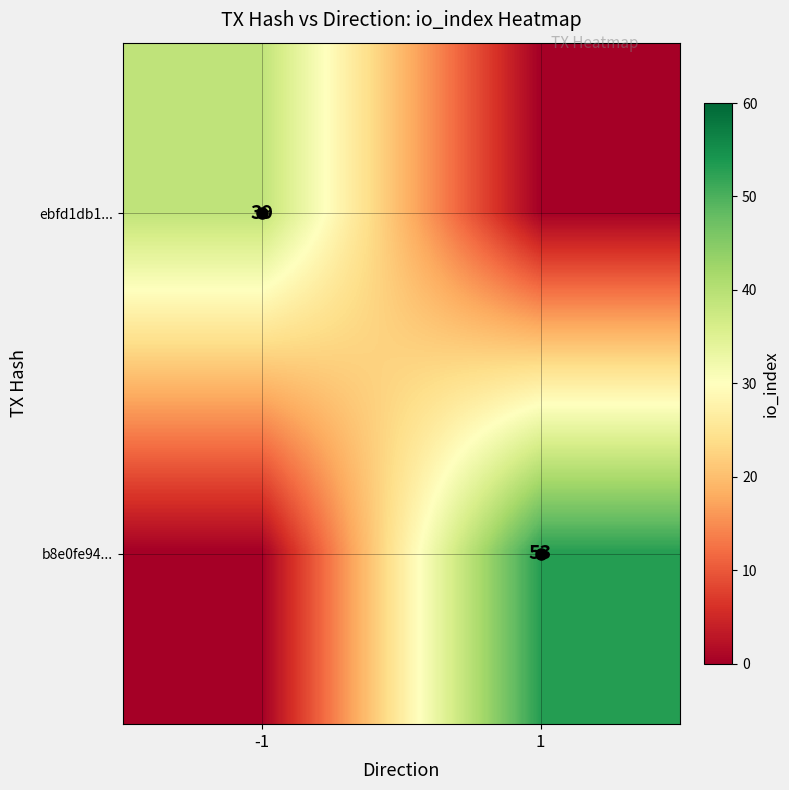

What is the average value of the ebfd1db1... series?

20